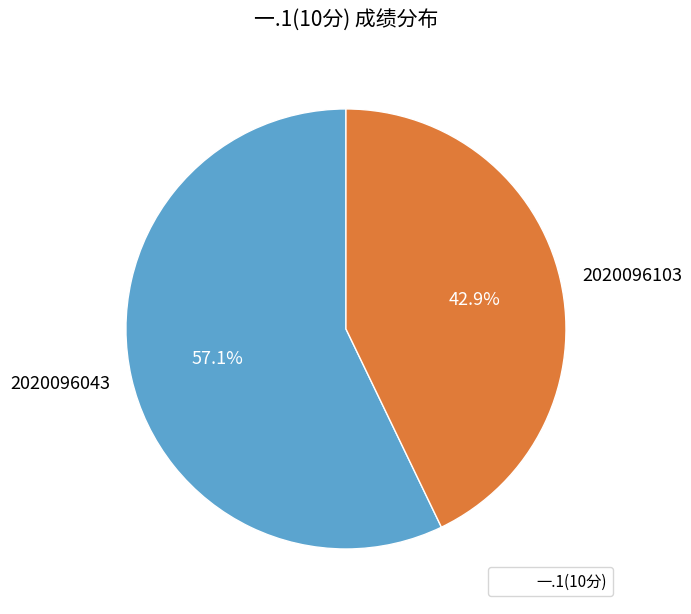

Count the number of slices in the pie.

2